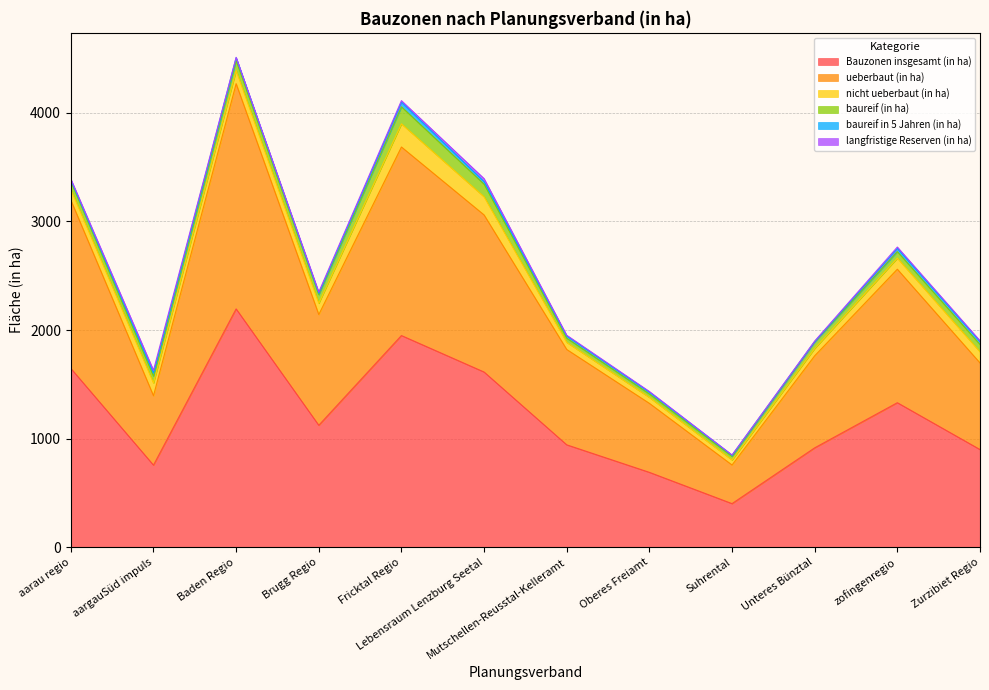

Where does the nicht ueberbaut (in ha) series first go above 102?

aargauSüd impuls